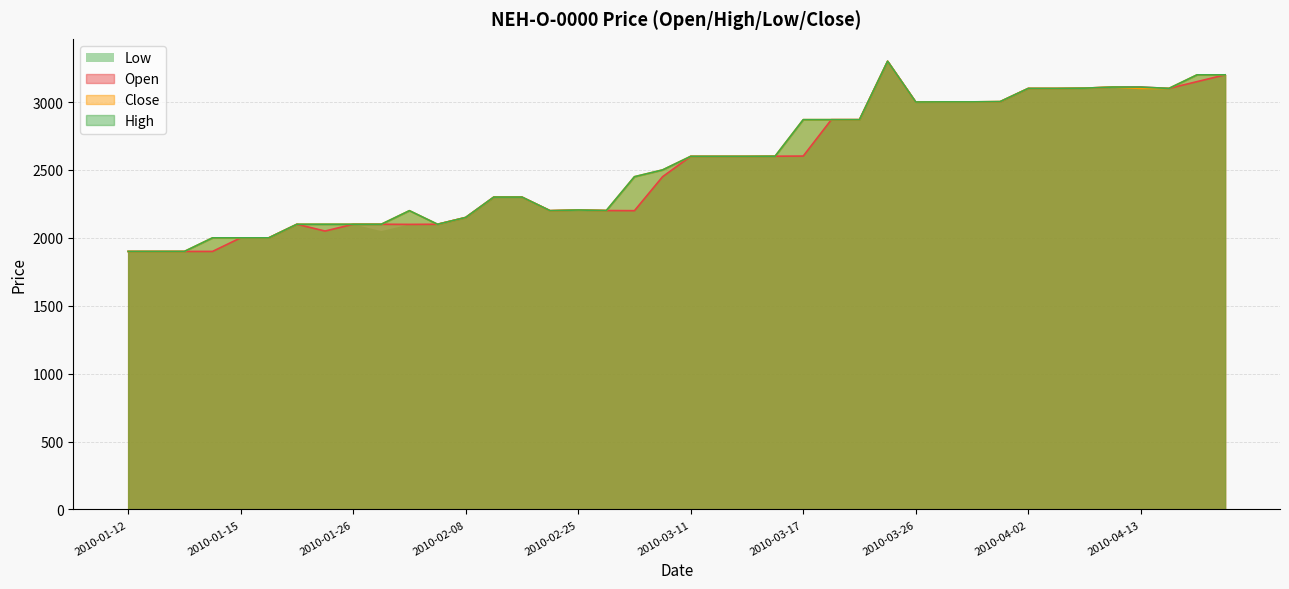

What is the average value of the High series?

2551